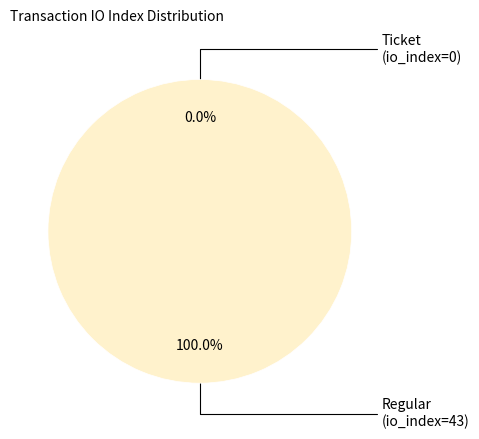

Is Ticket (io_index=0) the majority of the pie?

No